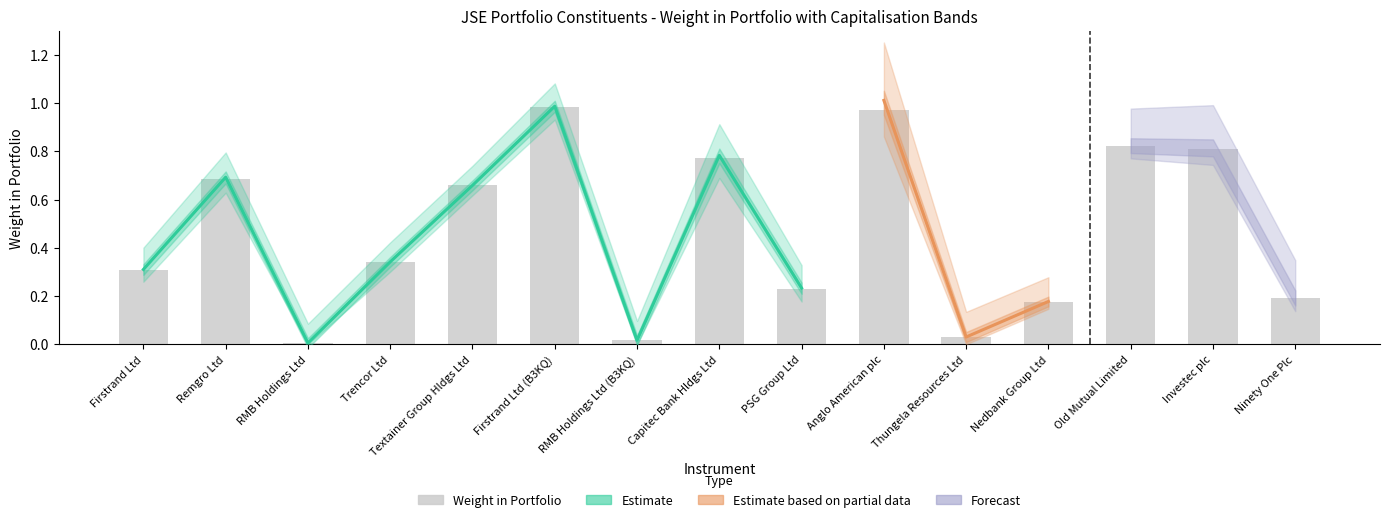

What is the approximate value at Anglo American plc?

1.0